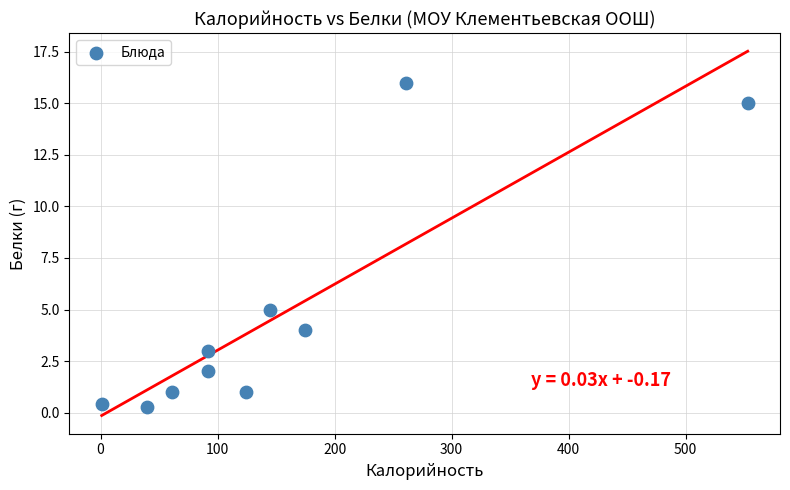

What is the average X value?

154.4